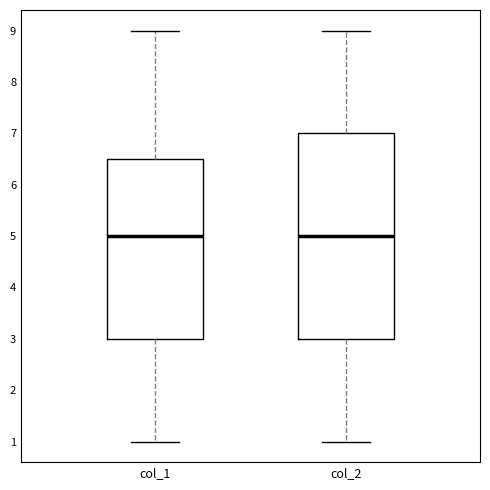

Where does the lower whisker of the box for col_1 end on the y-axis? The values are not printed on the chart, so give them approximately, as read against the axis.

1.0